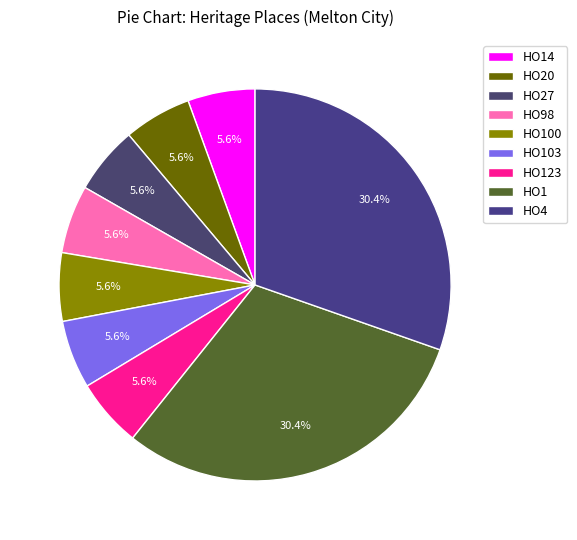

Rank the categories by value from highest to lowest.

HO4 - Deanside Woolshed Complex, HO1 - Eynesbury, HO123 - Dalgook Farm Complex, HO103 - Former Dairy and Trees, HO100 - Former Dairy, HO98 - House Nerowie, HO27 - House & Outbuilding, HO20 - Former Condons Dairy, HO14 - Glencoe